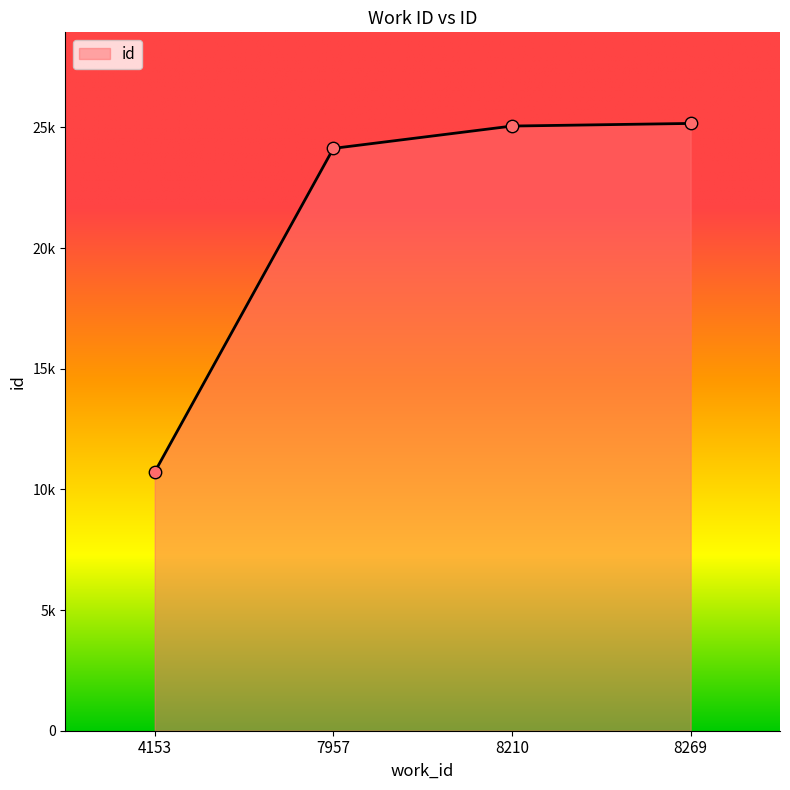

Is this an area chart (filled region under the line)?

Yes